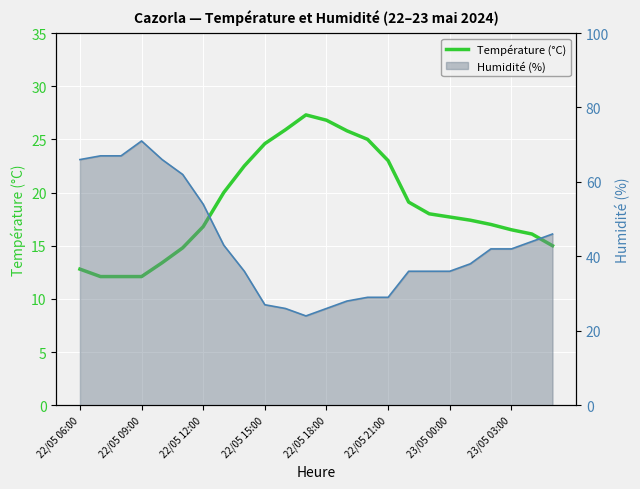

Rank the series by their average value, from highest to lowest.

Humidité (%), Température (°C)